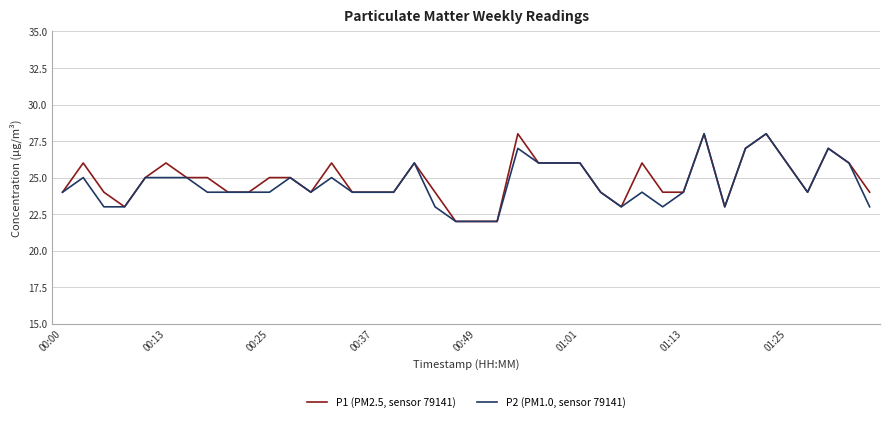

Rank the series by their average value, from lowest to highest.

P2 (PM1.0, sensor 79141), P1 (PM2.5, sensor 79141)